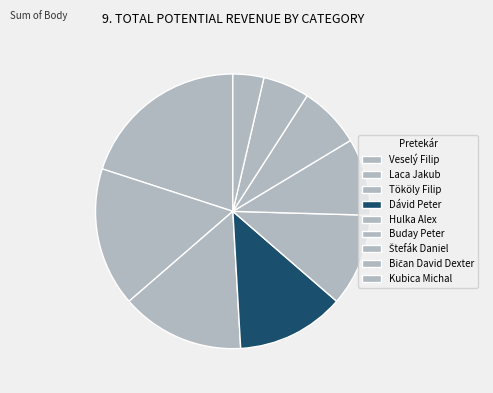

Is there a majority slice in this chart?

No